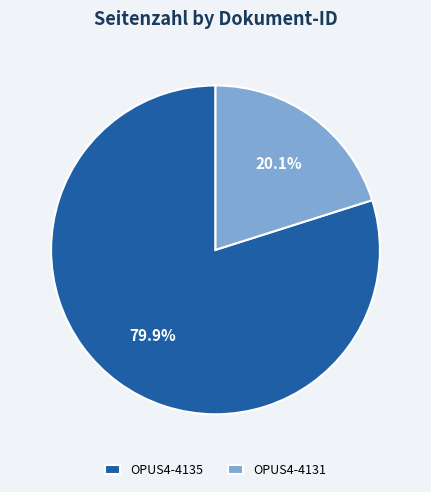

Which has a higher value, OPUS4-4131 or OPUS4-4135?

OPUS4-4135